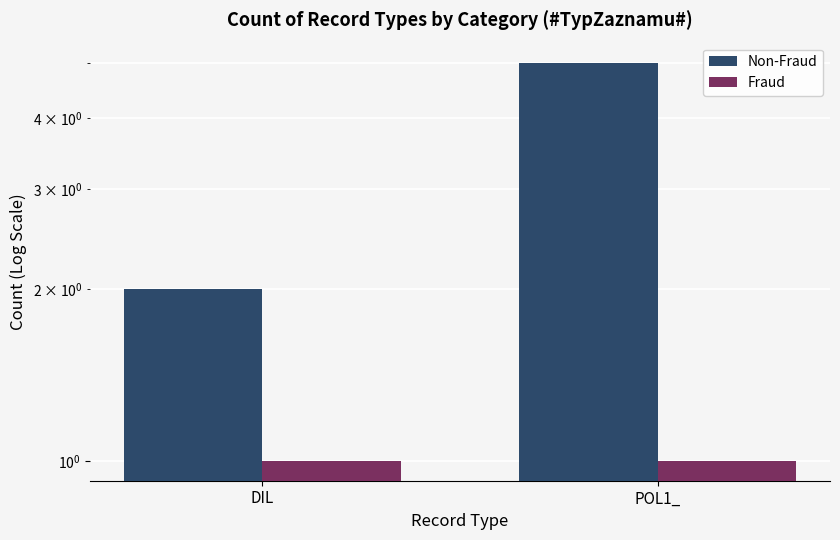

What are all the series names shown in the legend?

Non-Fraud, Fraud